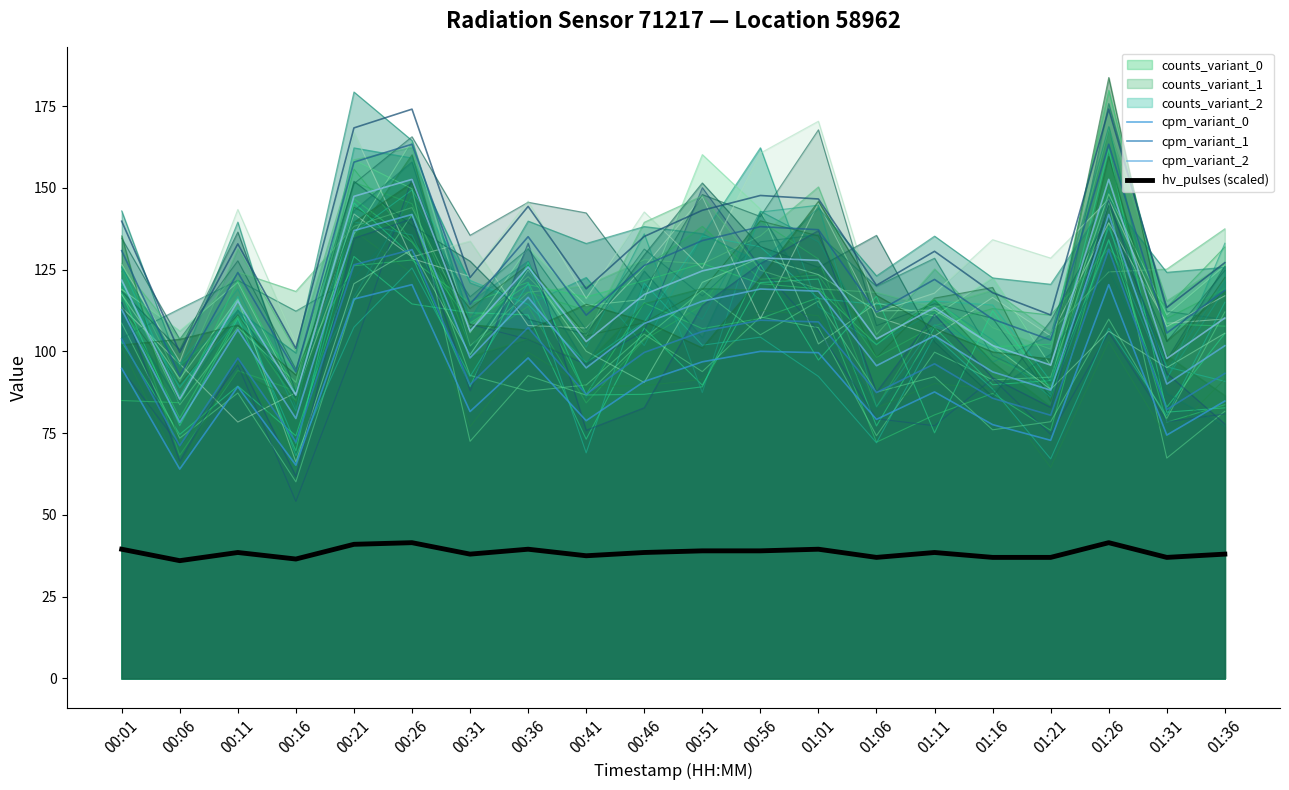

What is the difference between the second highest and minimum values in the cpm_variant_1 series?

60.0